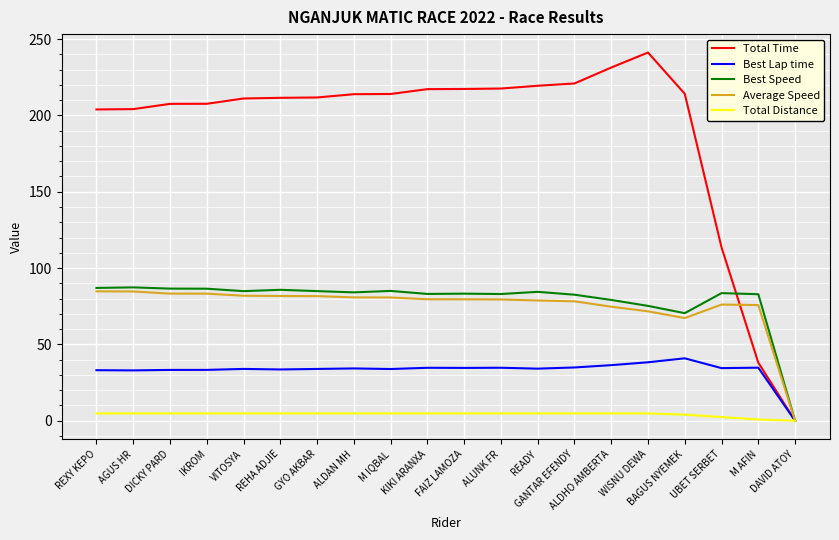

In Best Lap time, how many points are higher than both neighbors (excluding endpoints)?

6